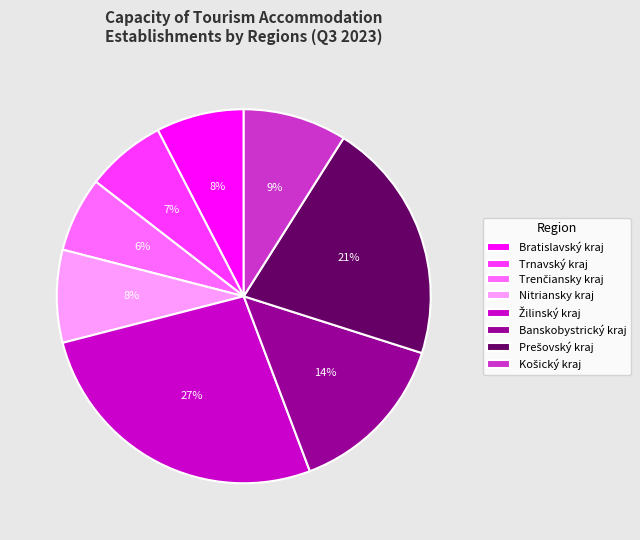

To the nearest percent, what portion does Trnavský kraj represent?

7%